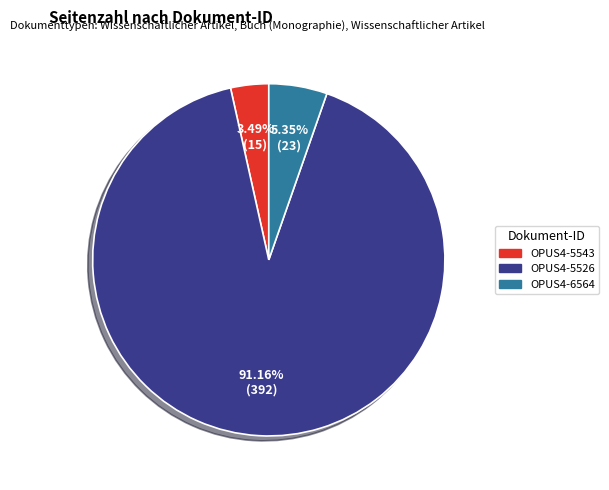

What percentage is the OPUS4-5543 slice, to the nearest percent?

3%